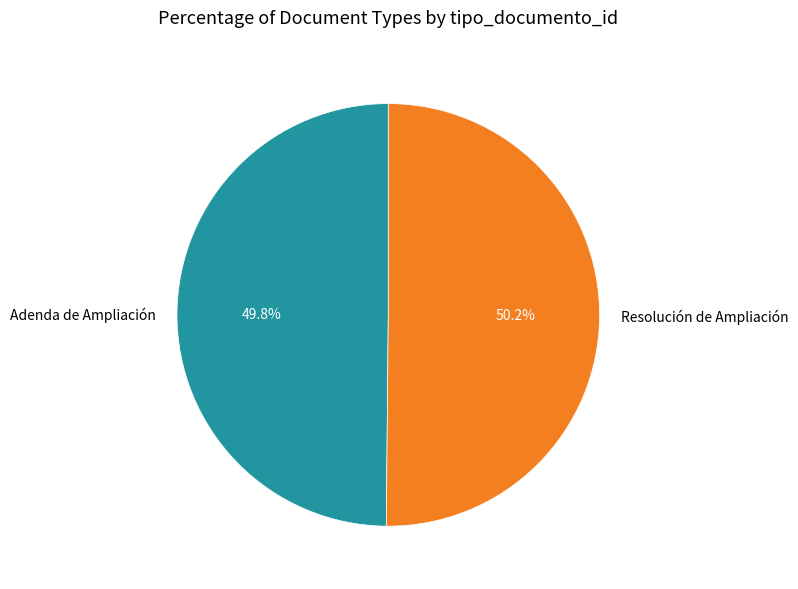

Approximately how many times larger is the value at Resolución de Ampliación compared to Adenda de Ampliación?

1.0